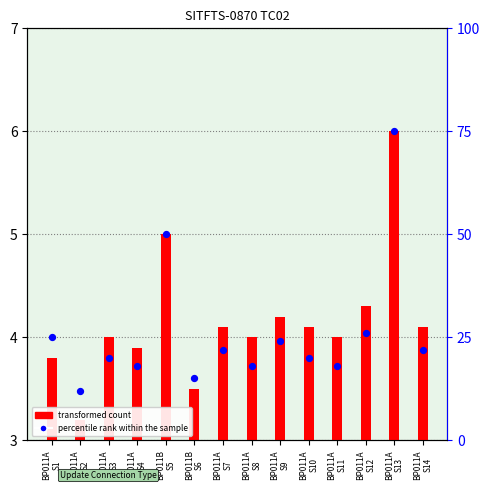

At how many categories does at least one series exceed 24?

4